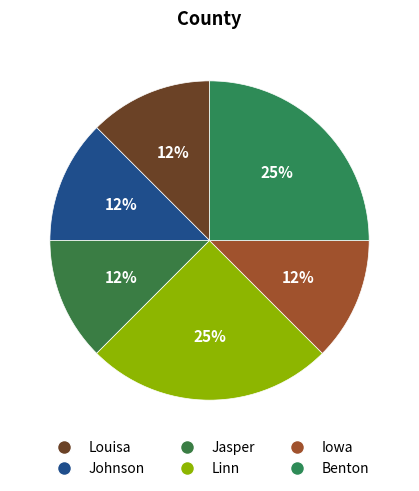

Does any single category account for the majority?

No